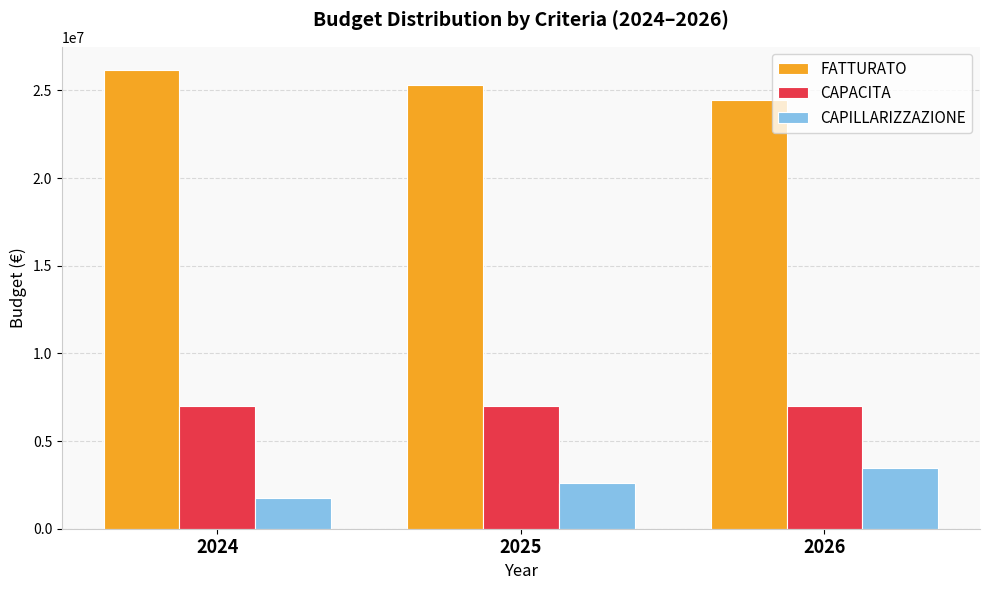

What is the total value across all series at 2025?

34901114.0